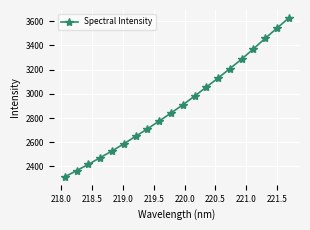

True or false: there are more than 2 points higher than both neighbors.

False